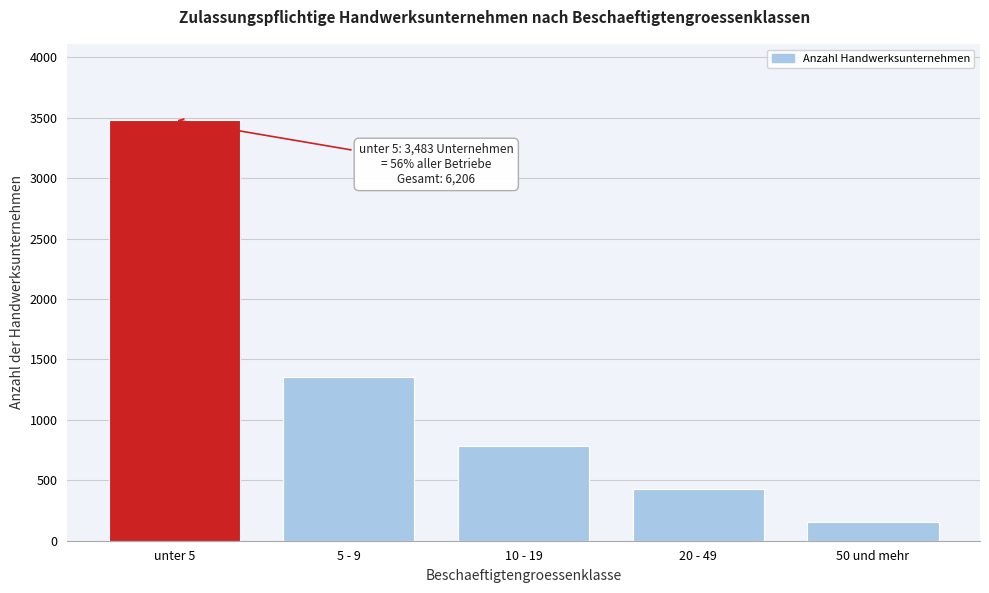

Reading left to right, what are all the values shown in this chart?

3483	1352	781	431	159